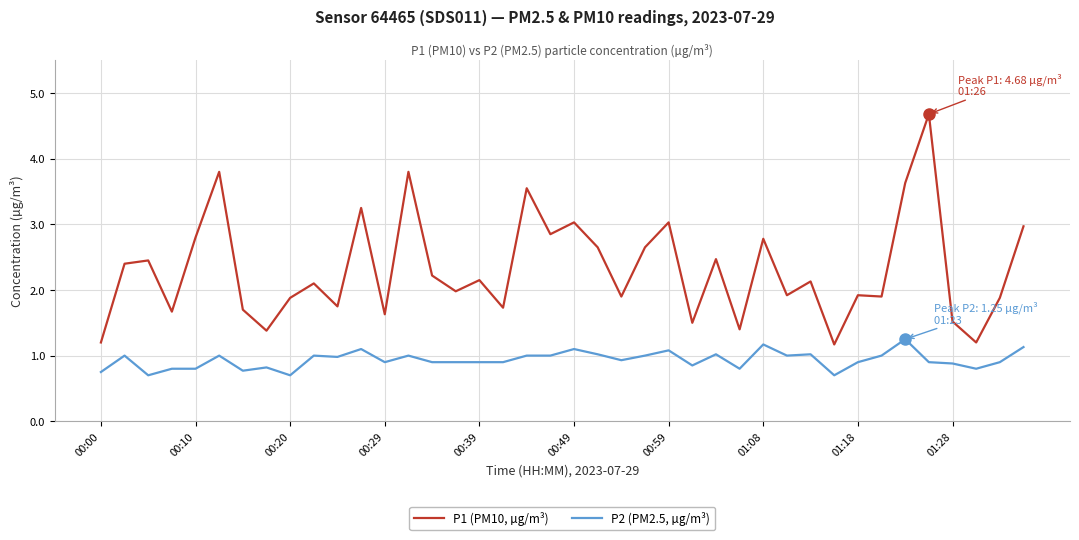

Rank the series by their maximum value, from highest to lowest.

P1 (PM10, µg/m³), P2 (PM2.5, µg/m³)